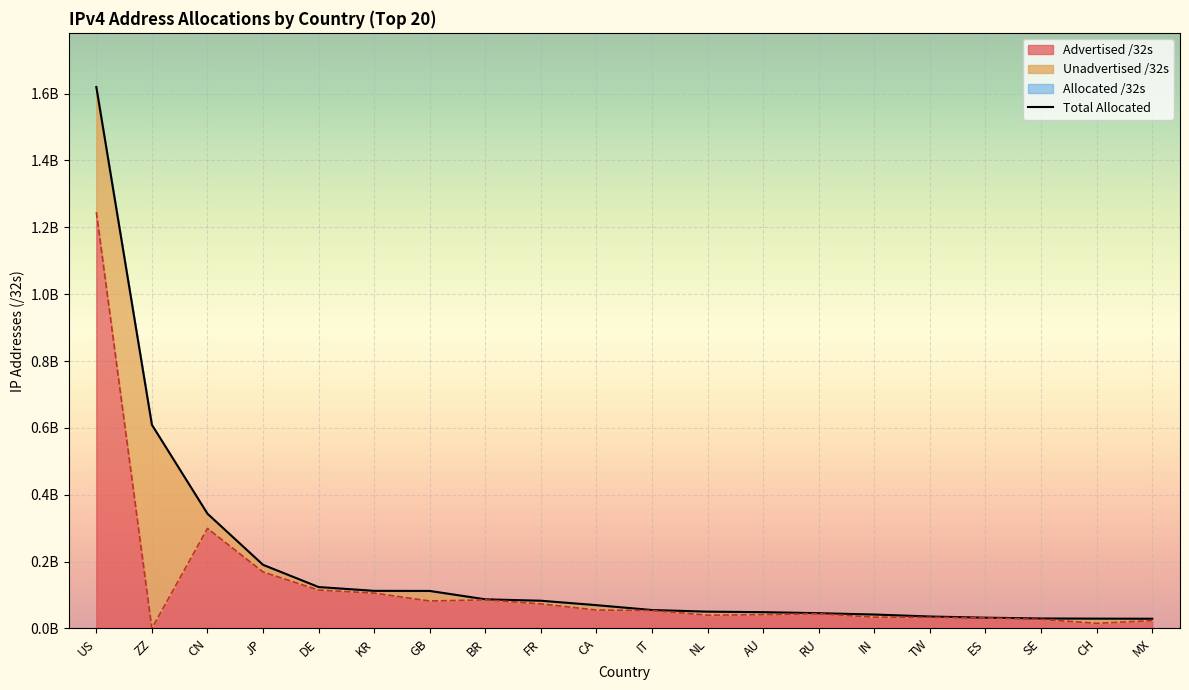

Which category has the lowest value in the Advertised /32s series?

ZZ